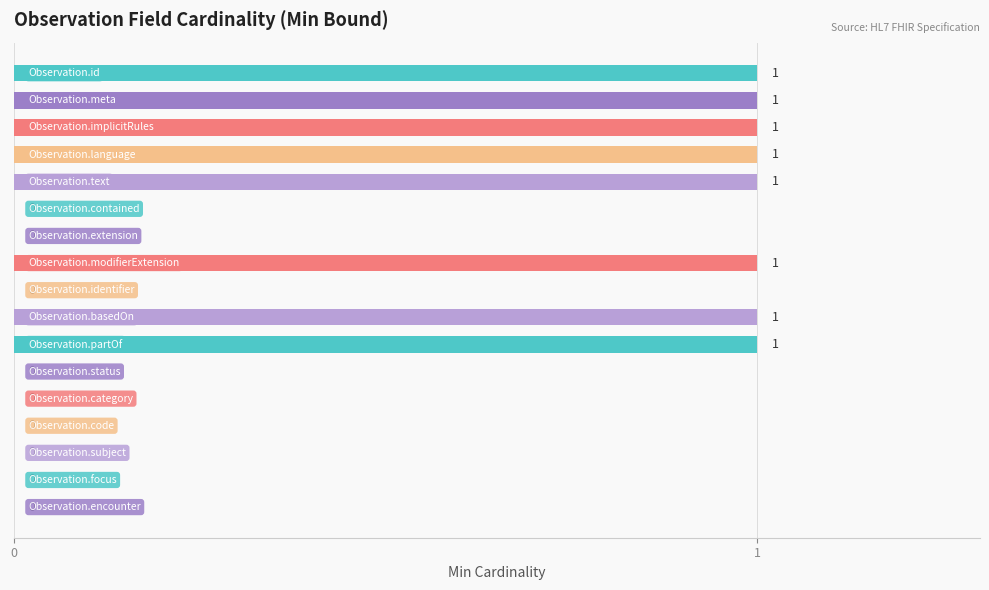

What is the sum of all values?

8